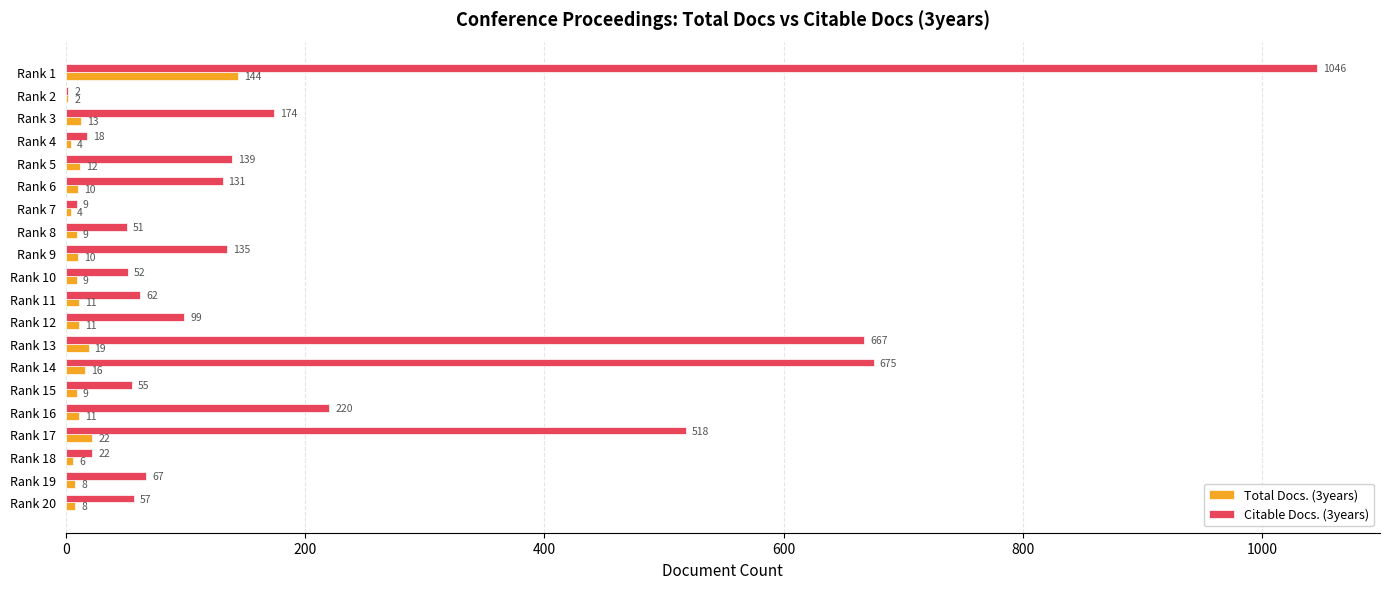

Is it true that Total Docs. (3years) equals 4 at Rank 7?

True